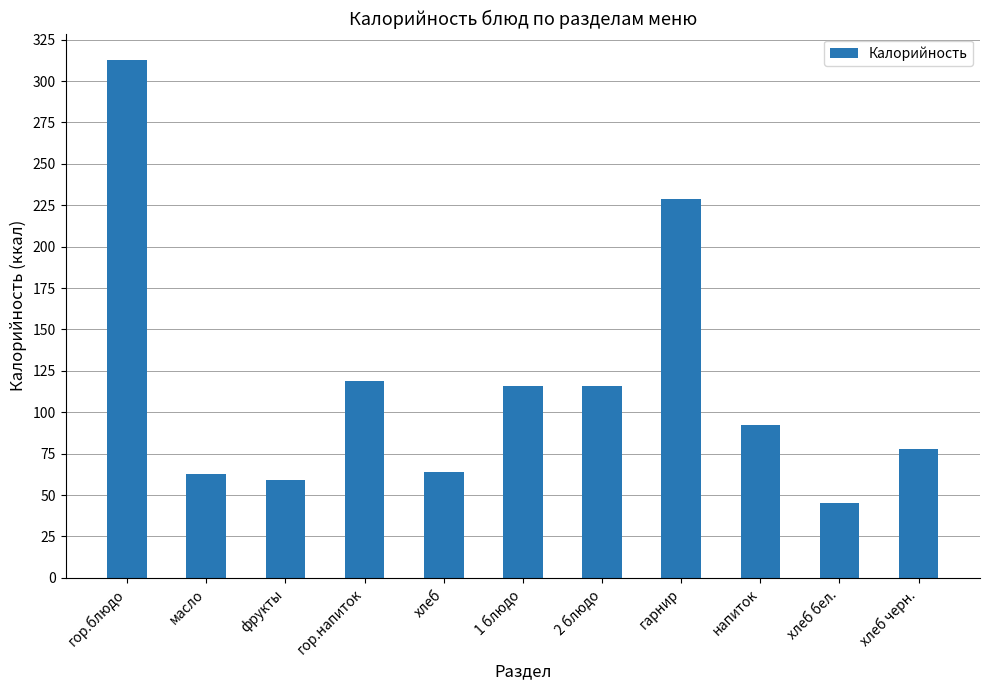

What is the difference between the maximum and second lowest values?

254.0